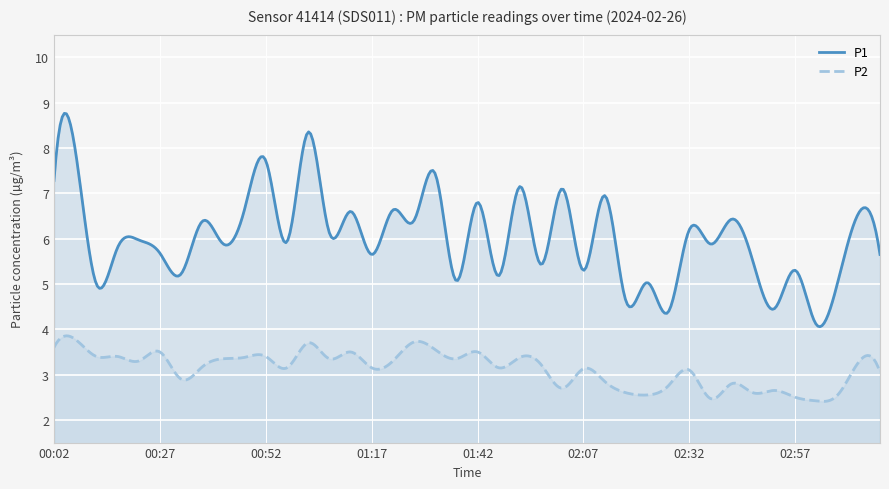

How many values in the P1 series are below 5?

4